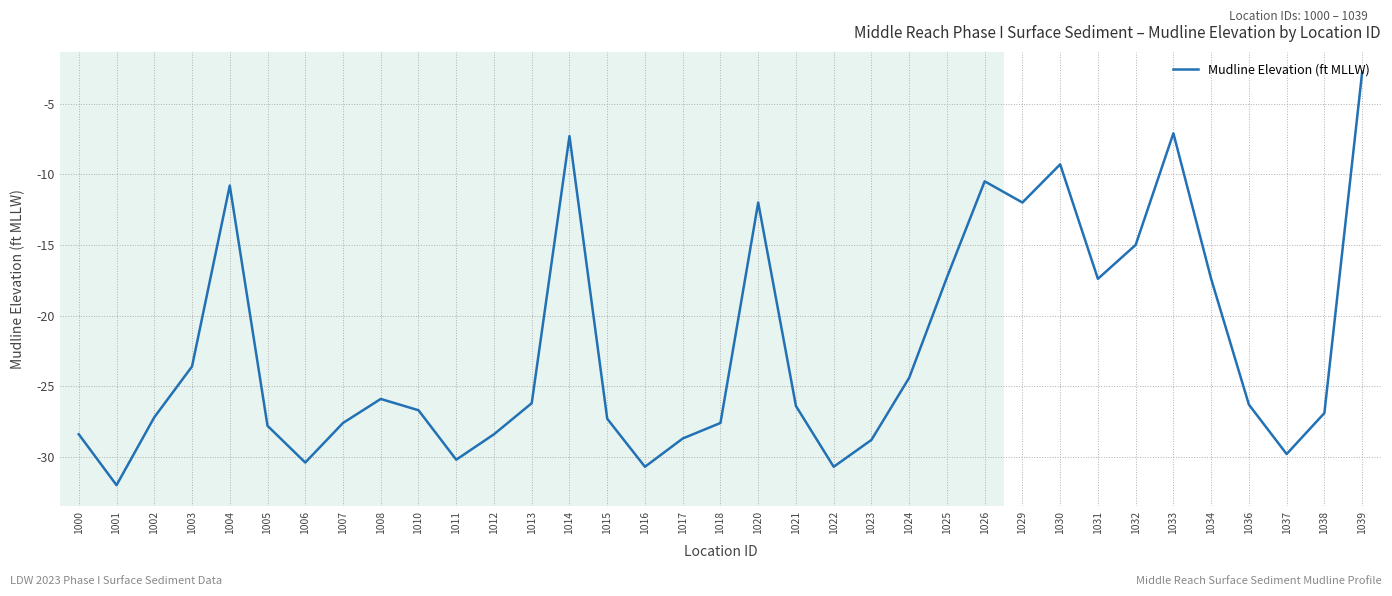

True or false: the data shows -4.7 at 1020.

False